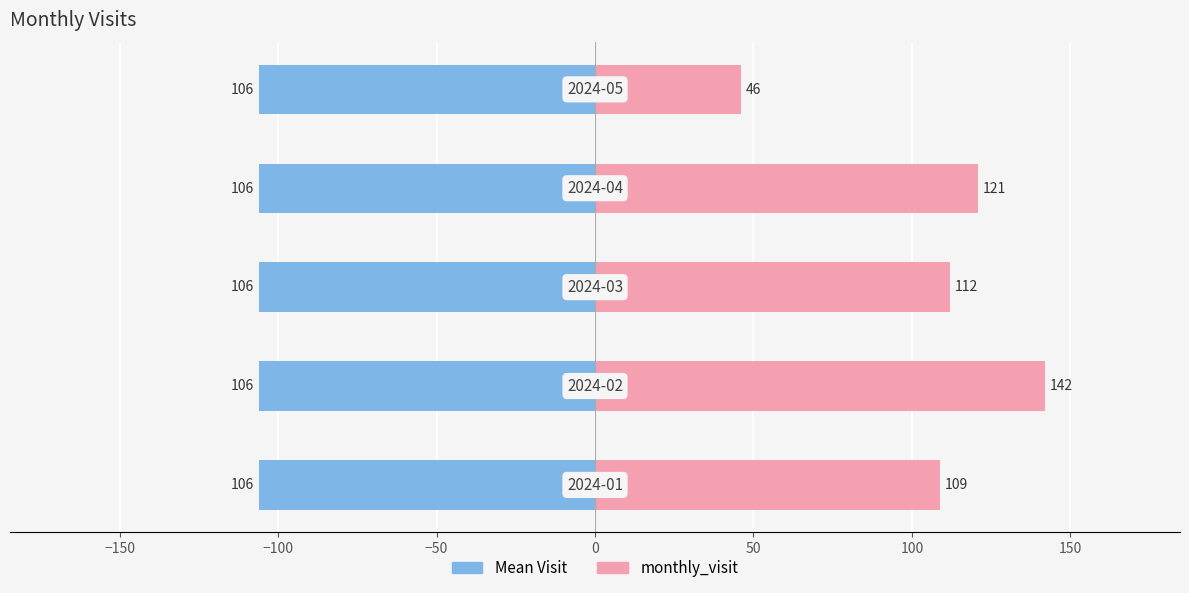

True or false: monthly_visit has a value of 112.0 at −100.

True